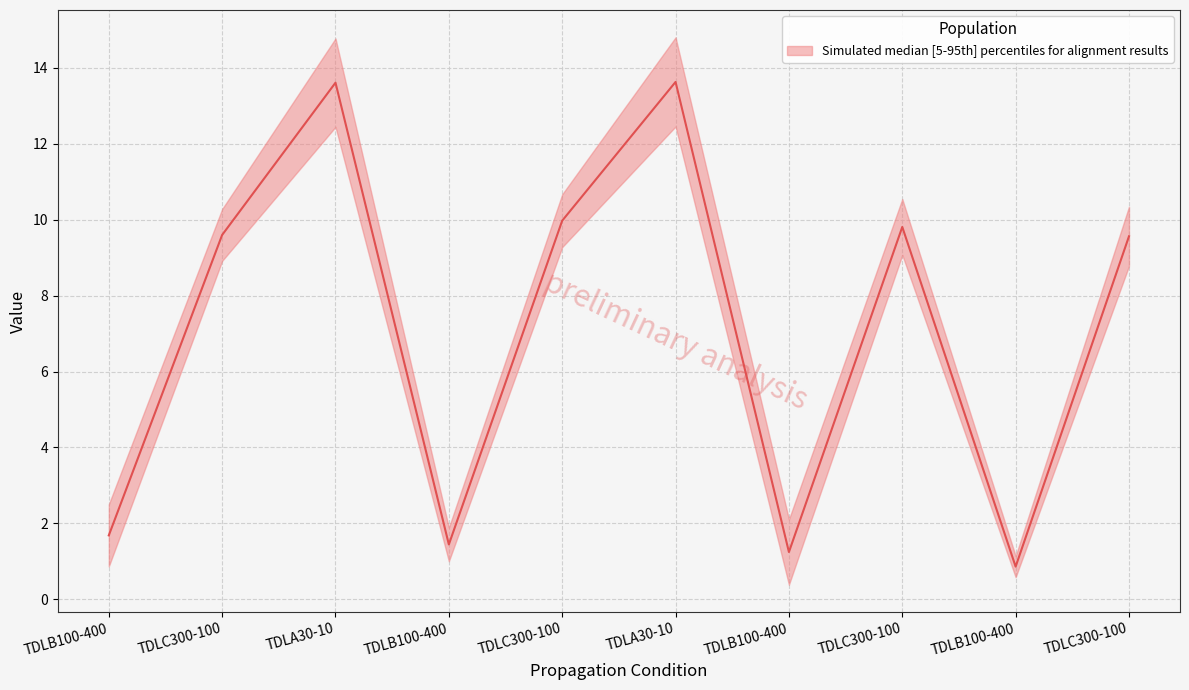

List the labels in order of value, largest first.

TDLA30-10, TDLA30-10, TDLC300-100, TDLC300-100, TDLC300-100, TDLC300-100, TDLB100-400, TDLB100-400, TDLB100-400, TDLB100-400